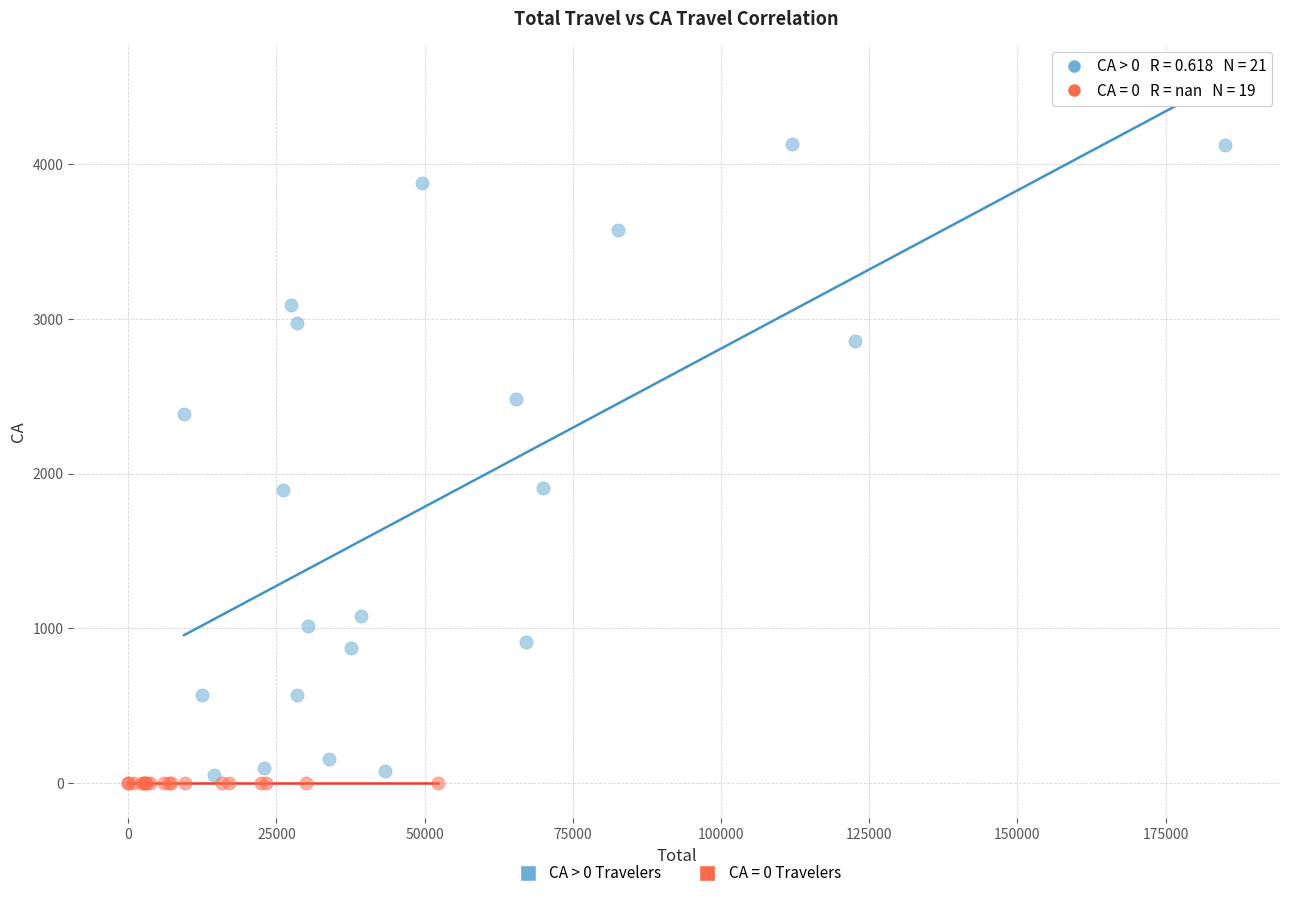

Which series contains the highest Y value?

CA > 0 Travelers